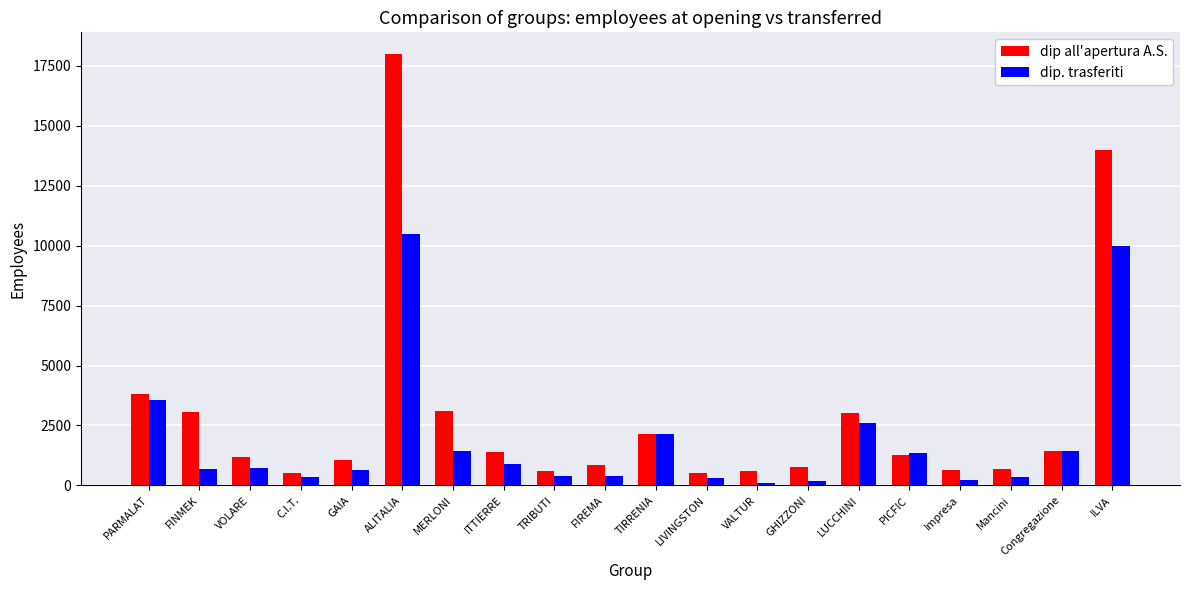

Rank the series by their maximum value, from highest to lowest.

dip all'apertura A.S., dip. trasferiti